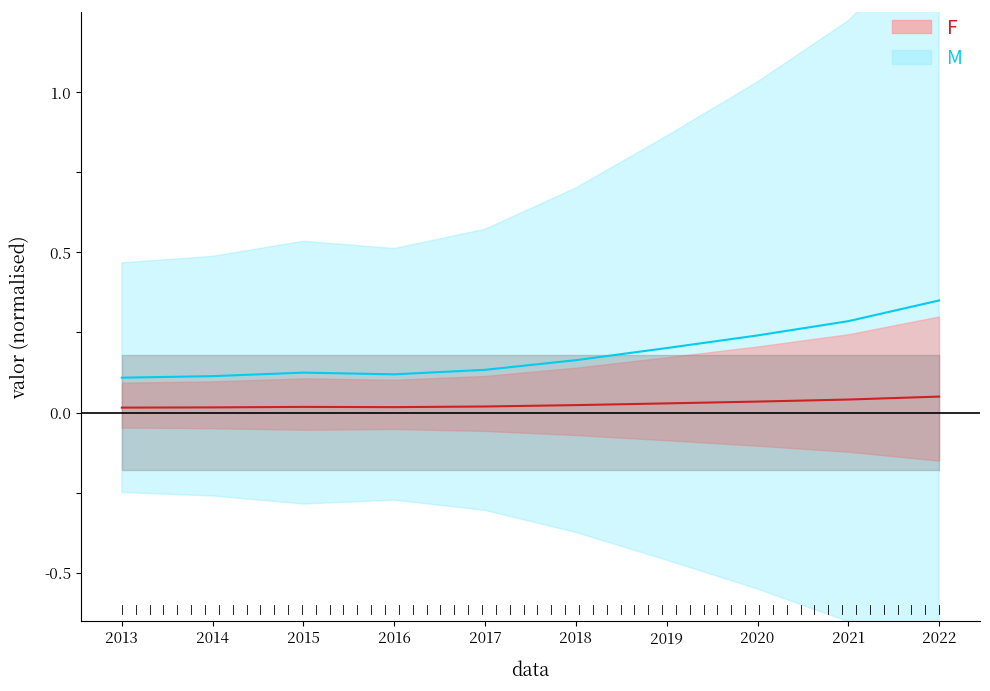

Reading right to left, extract all data points from this chart.

2022=0.1	2021=0.0	2020=0.0	2019=0.0	2018=0.0	2017=0.0	2016=0.0	2015=0.0	2014=0.0	2013=0.0